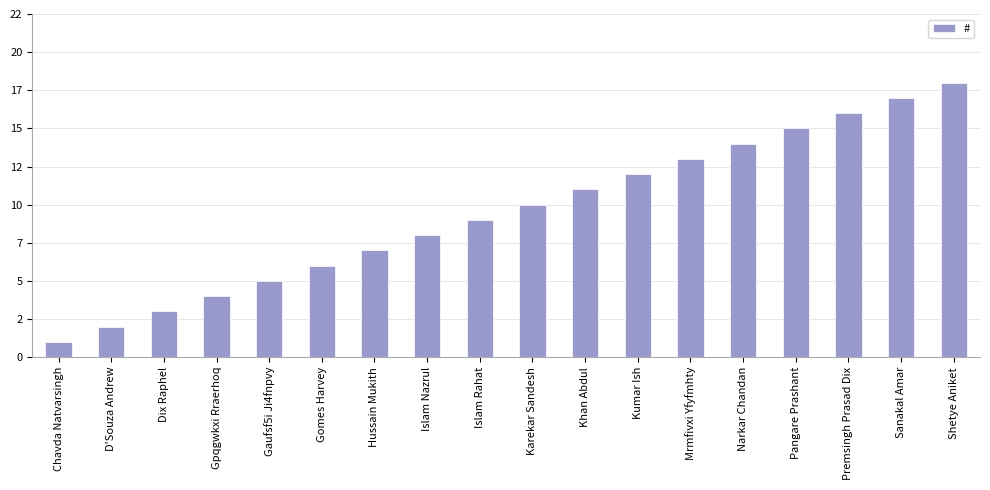

True or false: the data shows 21 at Pangare Prashant.

False